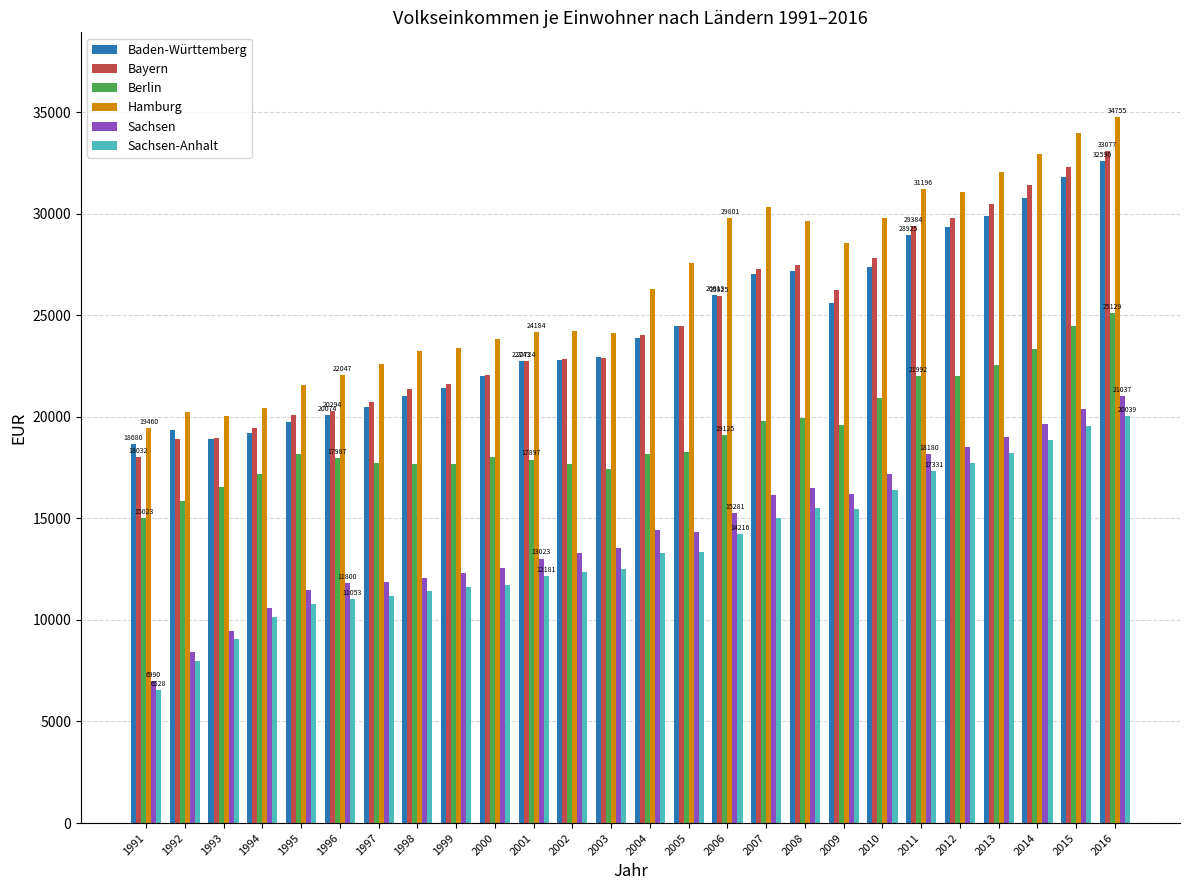

What is the approximate value of Sachsen at 2004, to the nearest 50?

14400